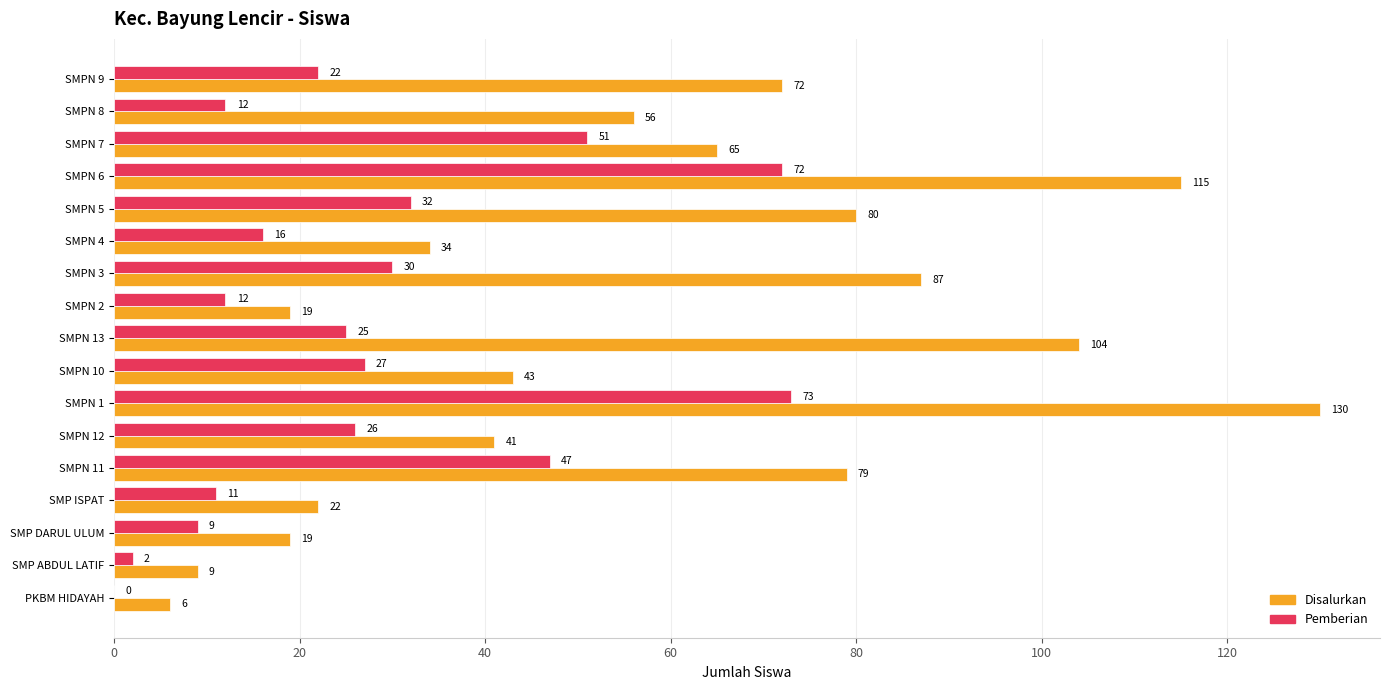

Which series changed the most between SMPN 10 and SMPN 6?

Disalurkan